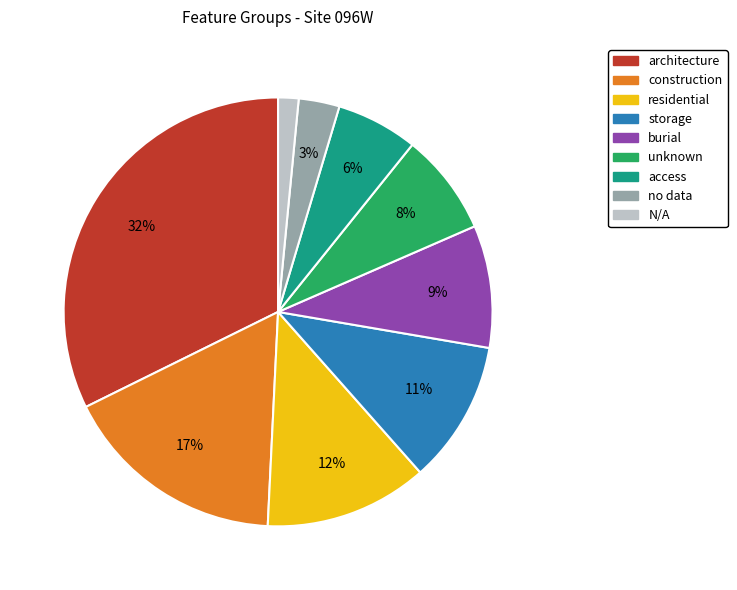

Which slice is the smallest?

N/A